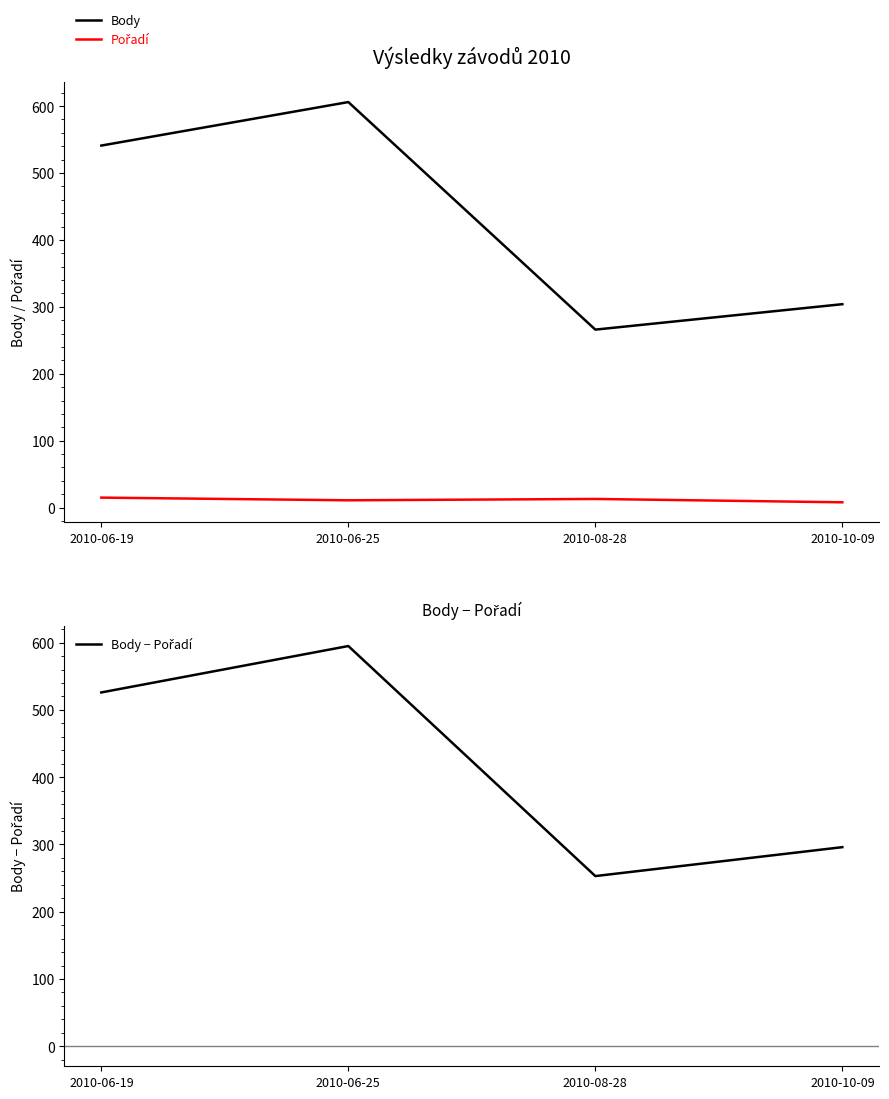

True or false: Pořadí and Body − Pořadí cross at least once.

False